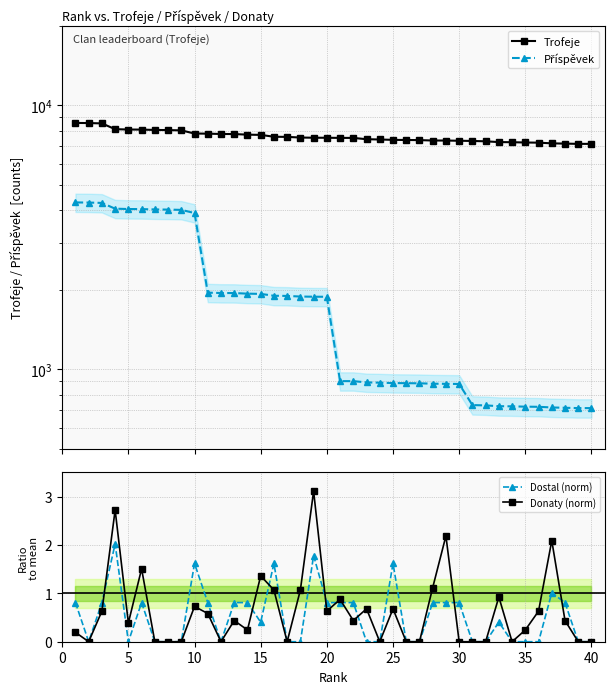

True or false: Dostal (norm) and Příspěvek cross at least once.

False